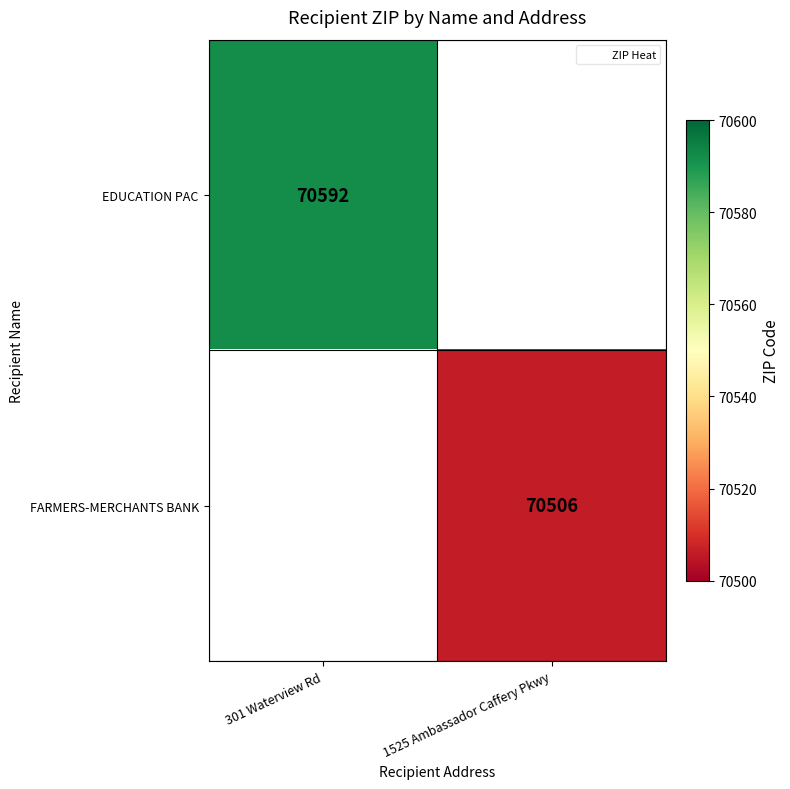

True or false: EDUCATION PAC has a value of 46919.8 at 301 Waterview Rd.

False